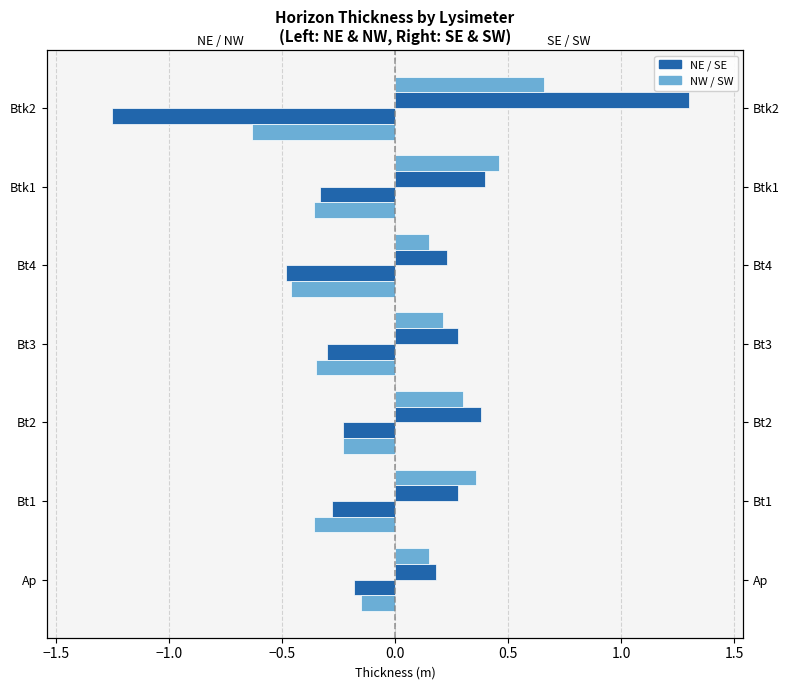

The NE series shows -0.5 at Bt4. True or false?

True